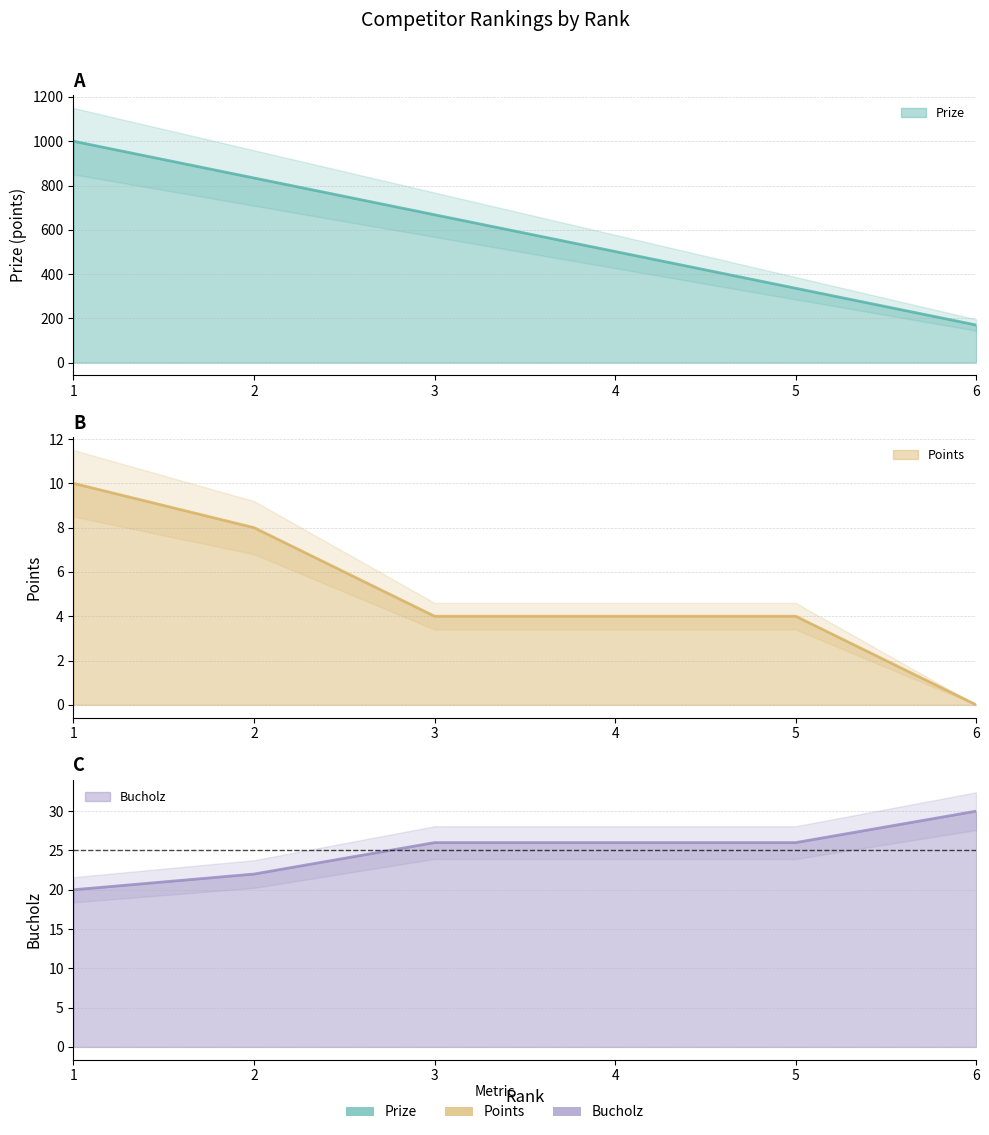

Is the value of Bucholz at 6 greater than the value of Points at 3?

Yes